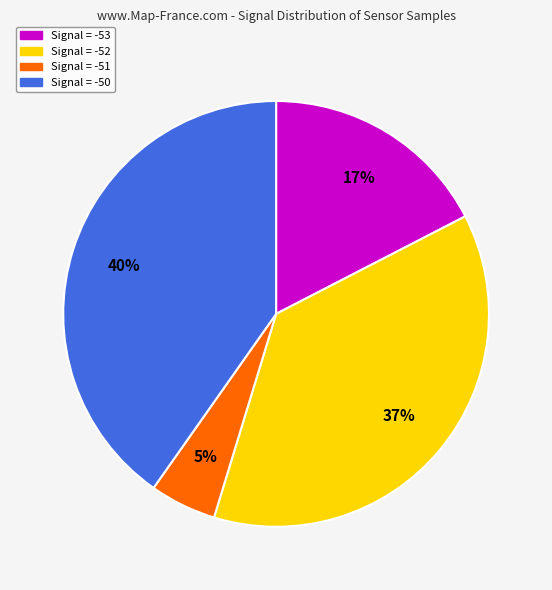

Is there a majority slice in this chart?

No